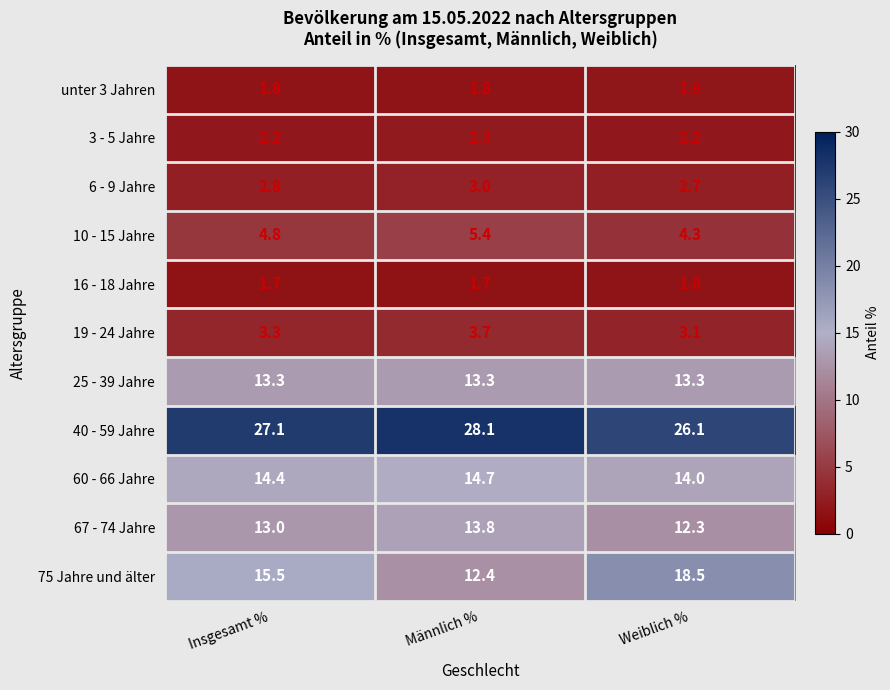

What is the total value across all series at Weiblich %?

100.2